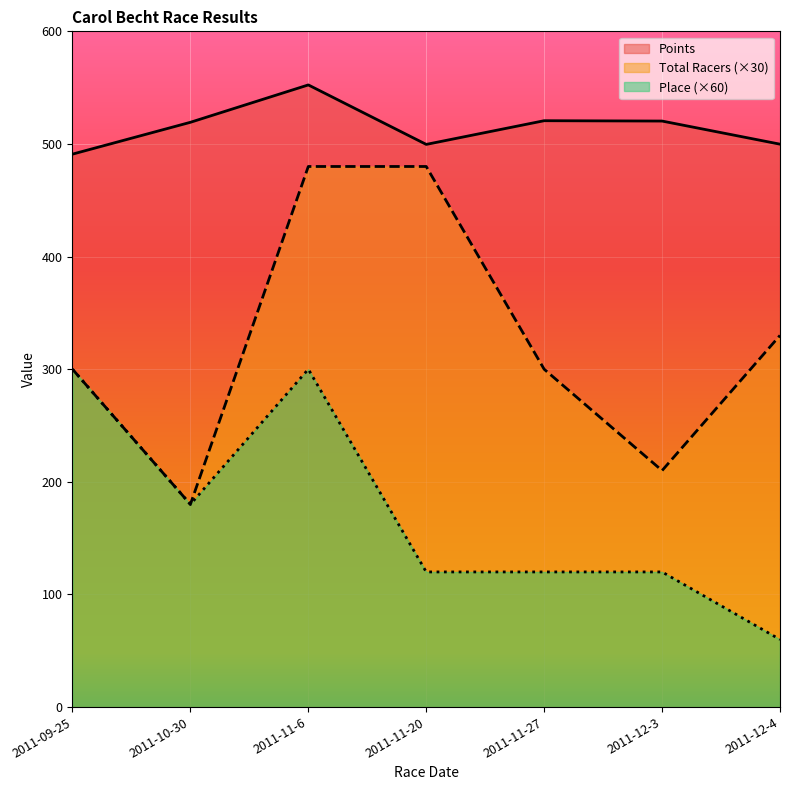

How many values in the Place series exceed 120?

3